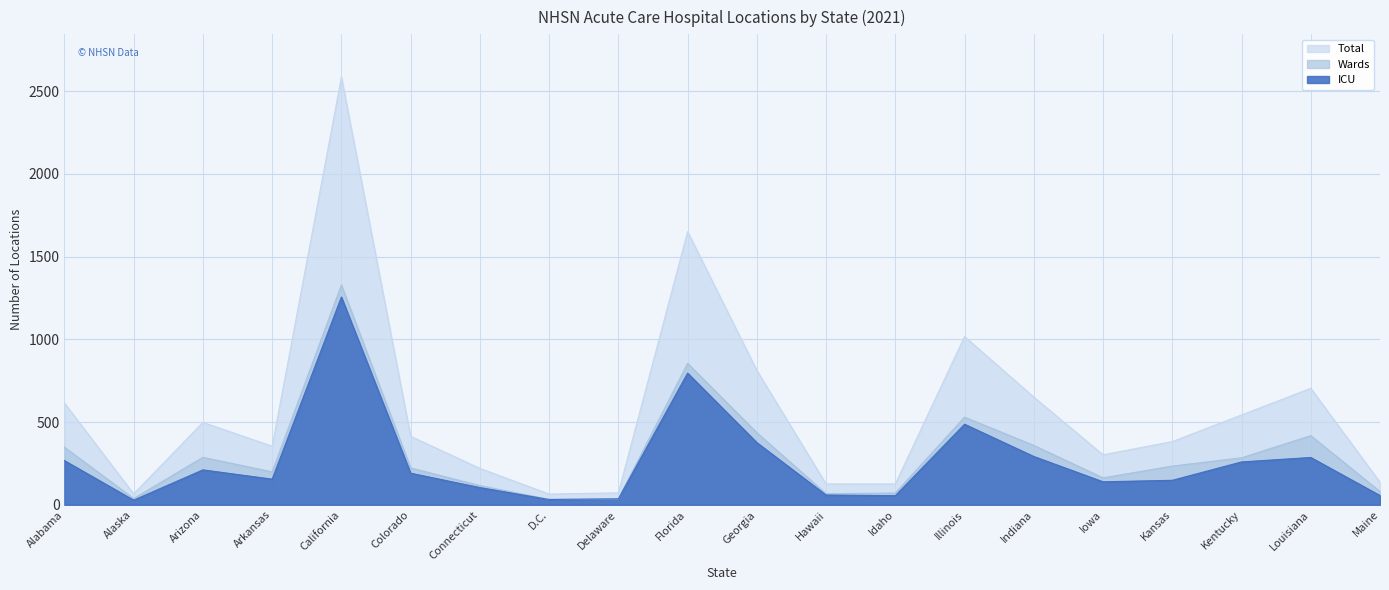

What is the minimum value for Wards?

33